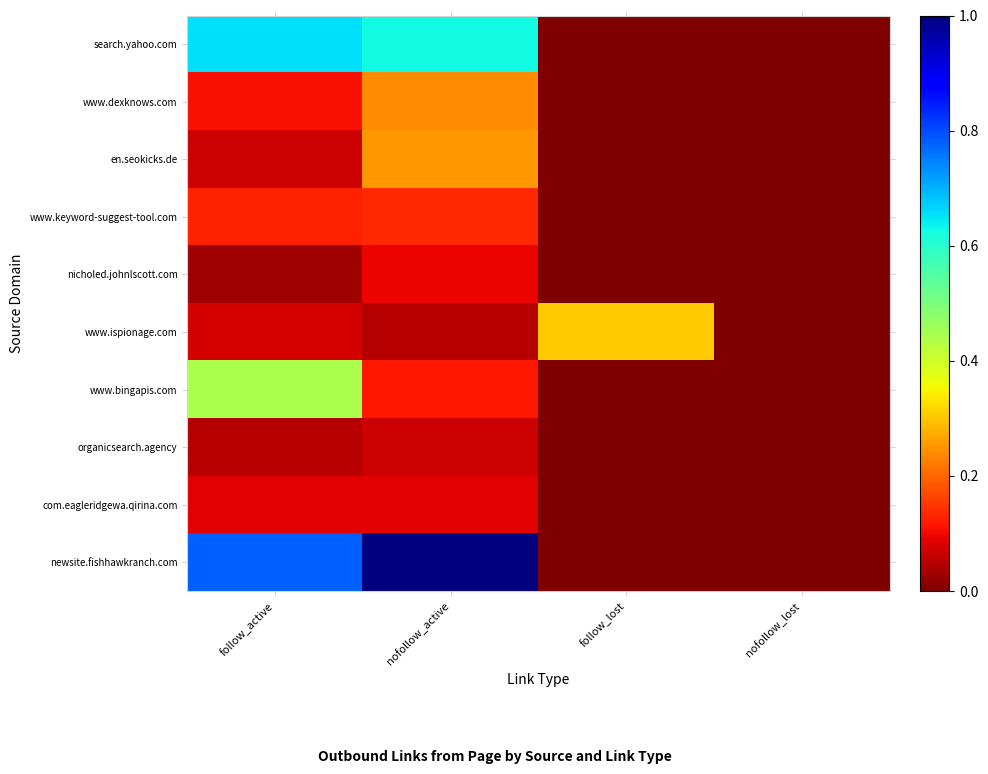

At how many categories does at least one series exceed 0?

3